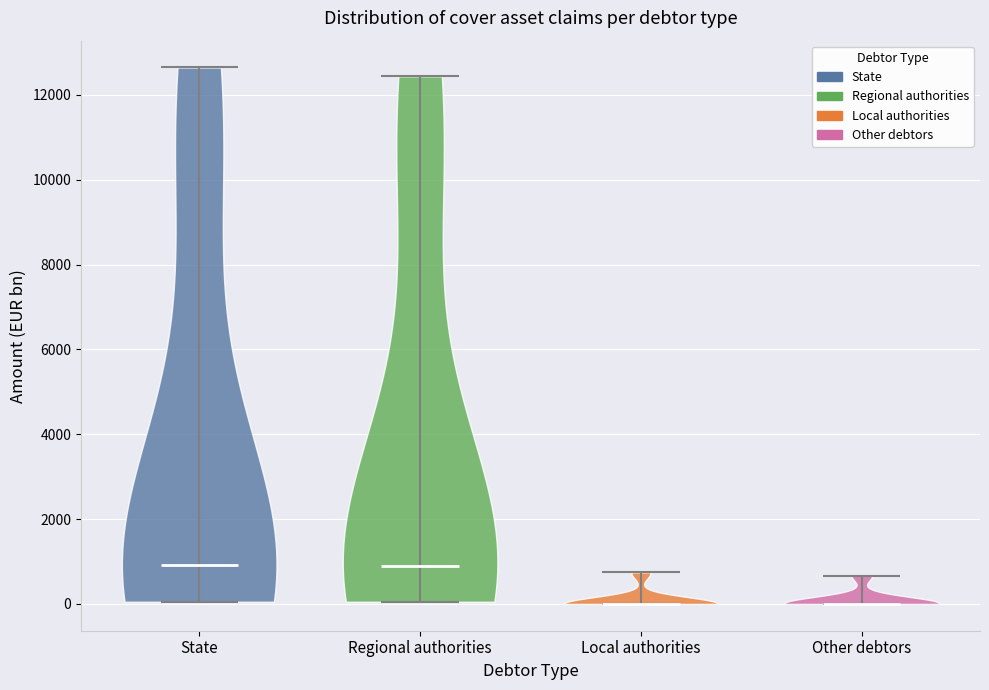

Reading left to right, read every violin against the y-axis: where its median line is, and the lowest and highest points it reaches. The values are not printed on the chart, so give them approximately, as read against the axis.

State: median line 1000, lowest point 0, highest point 12600
Regional authorities: median line 800, lowest point 0, highest point 12400
Local authorities: median line 0, lowest point 0, highest point 800
Other debtors: median line 0, lowest point 0, highest point 600